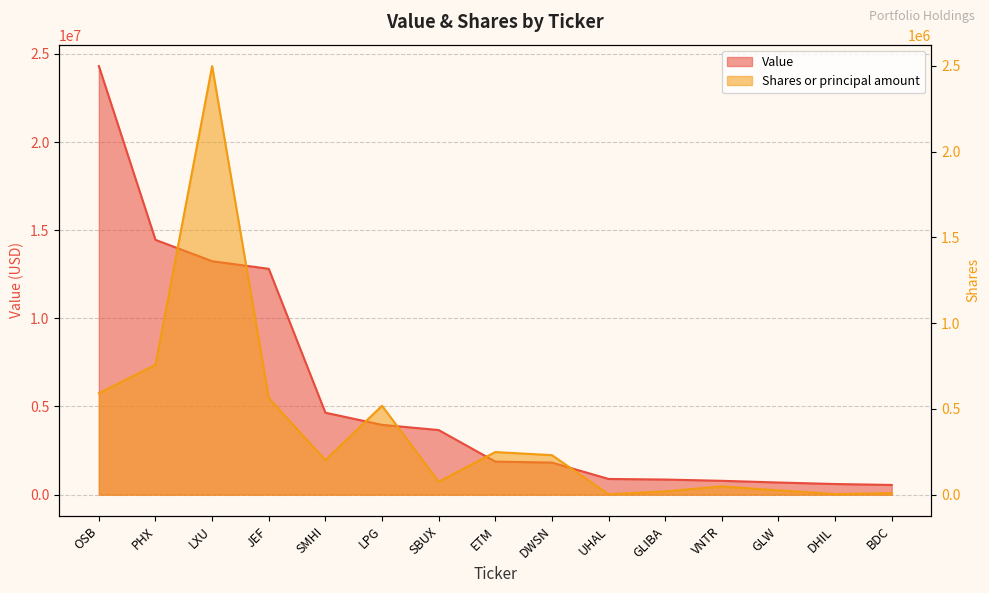

True or false: Value and Shares or principal amount intersect in this chart.

False